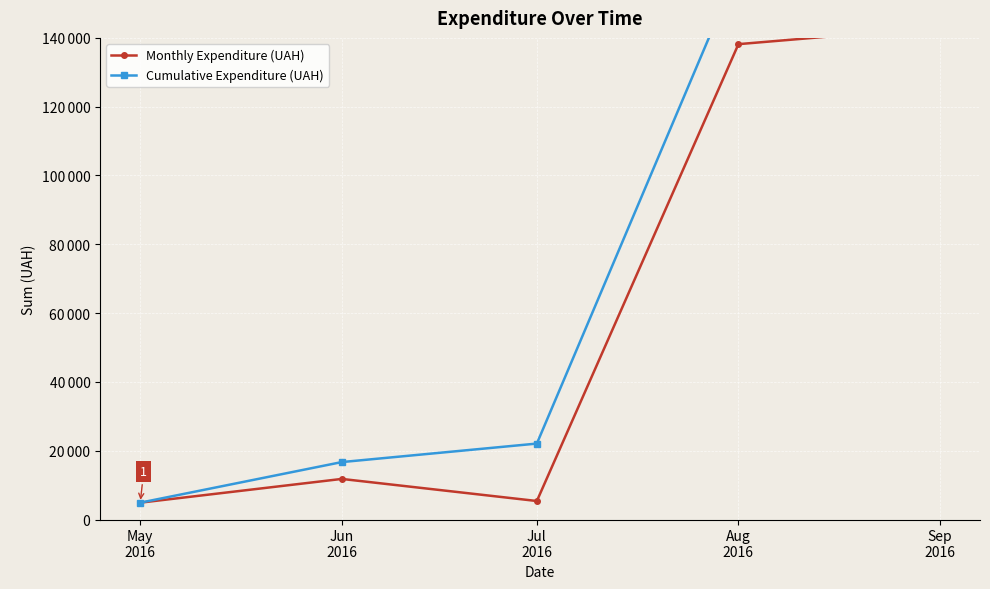

The value of Cumulative Expenditure (UAH) at Aug
2016 is 50507.8. True or false?

False